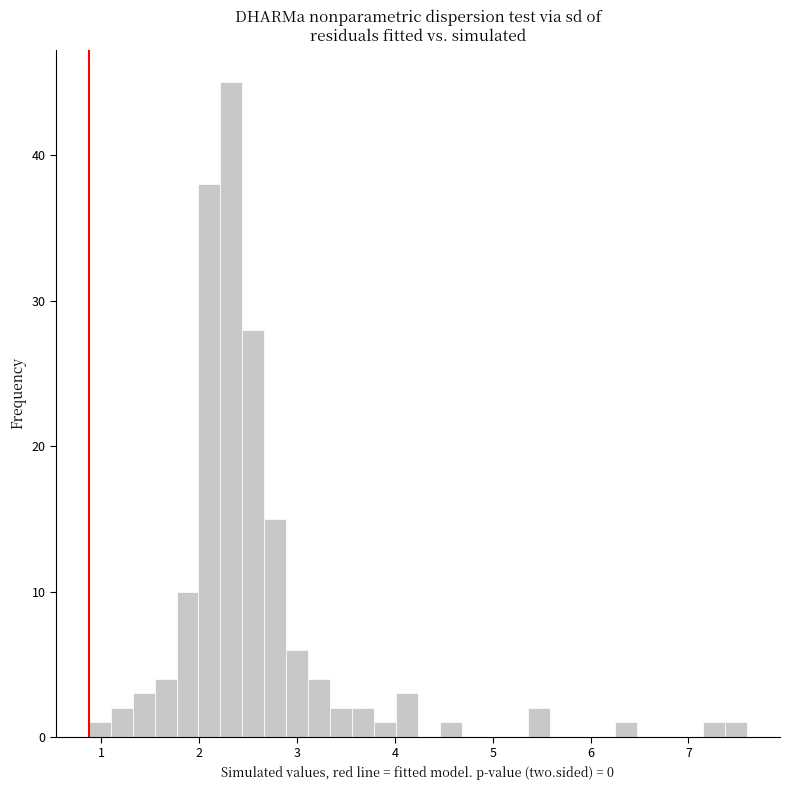

Read against the x-axis, roughly where is the centre of the tallest bar?

2.3